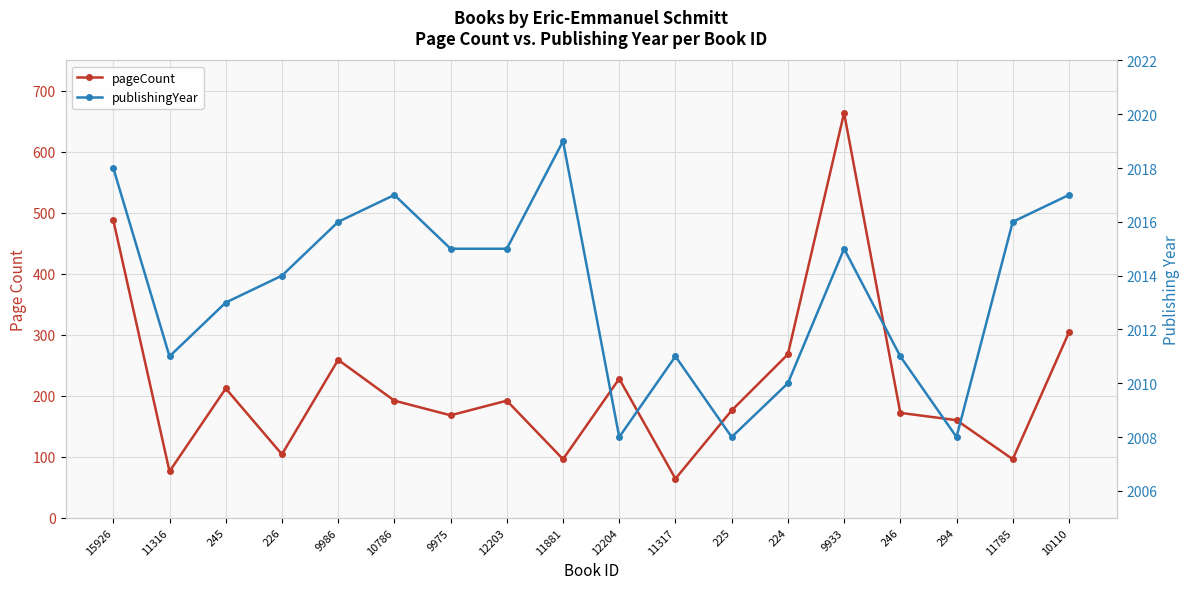

What is the label of the 3rd point from the left?

245